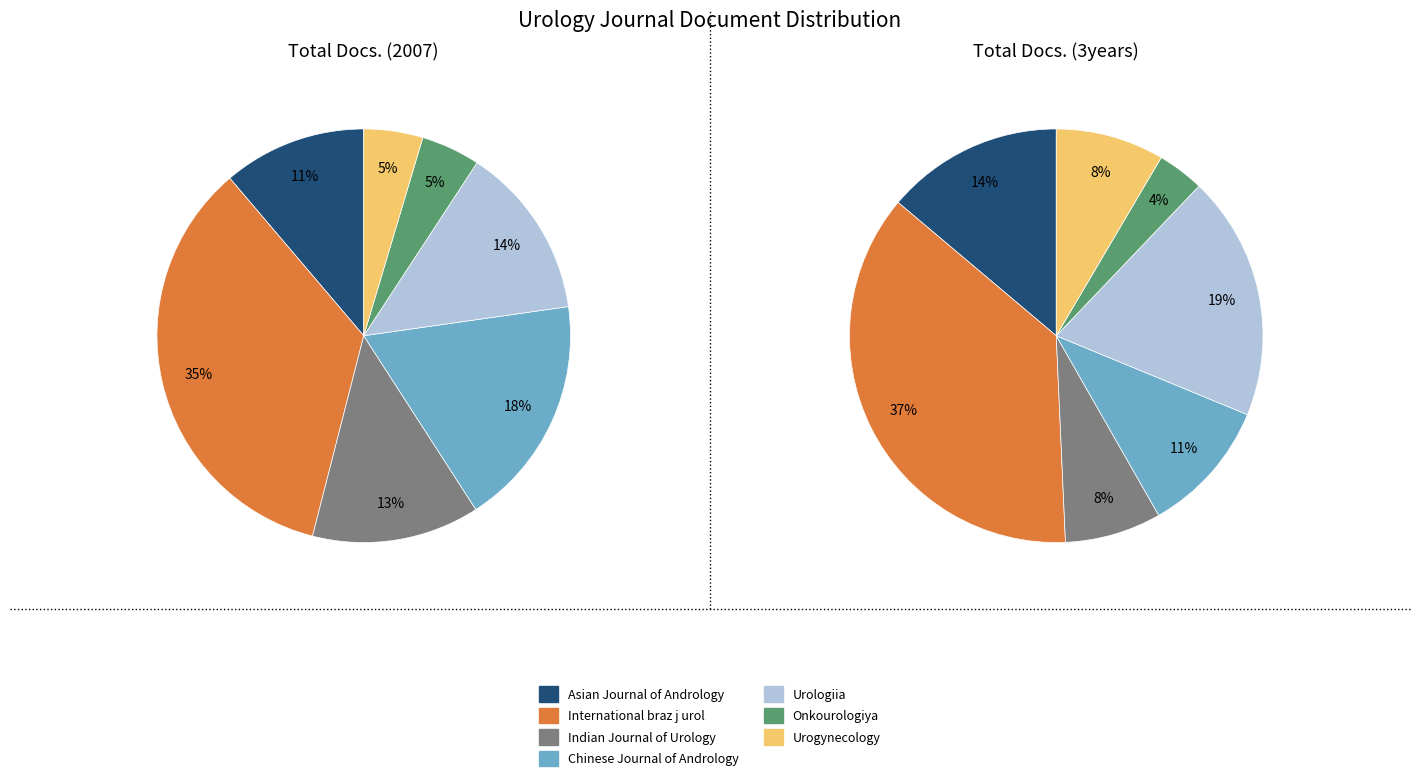

How many segments does this pie chart have?

7